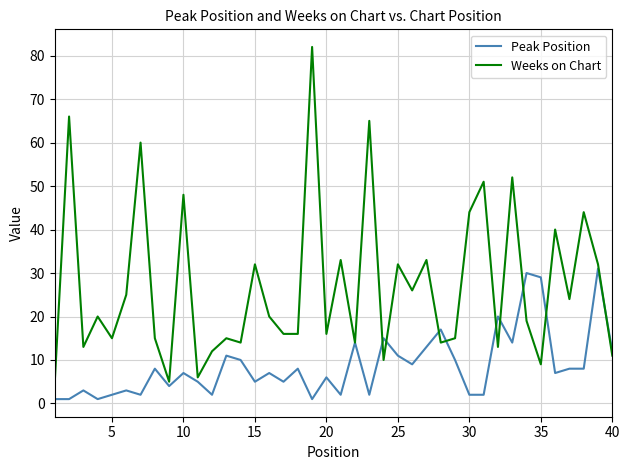

What is the highest value of the Peak Position series?

31